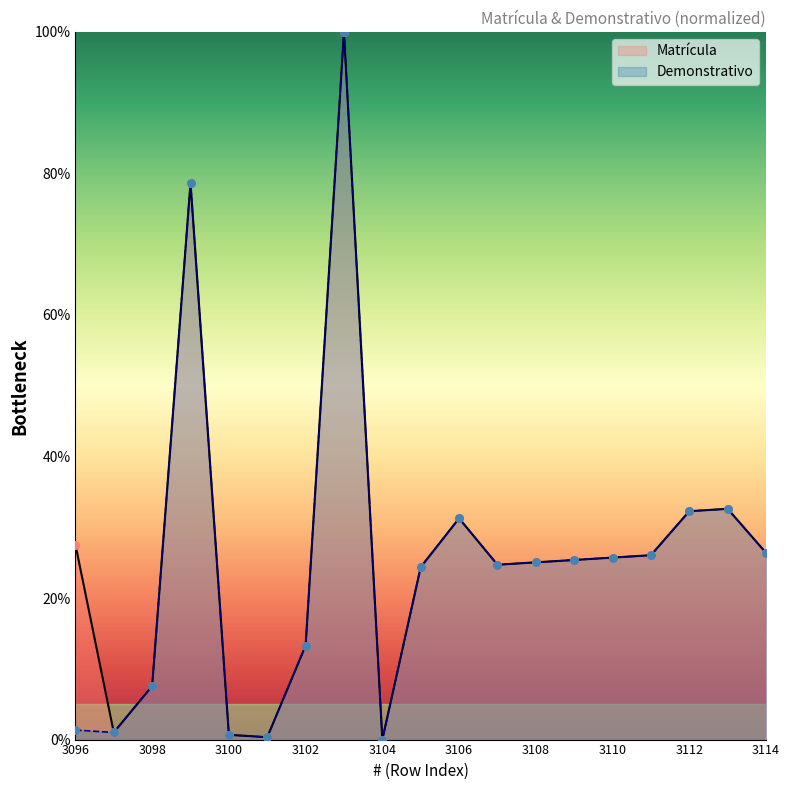

What is the total value across all series at 3101?

0.7